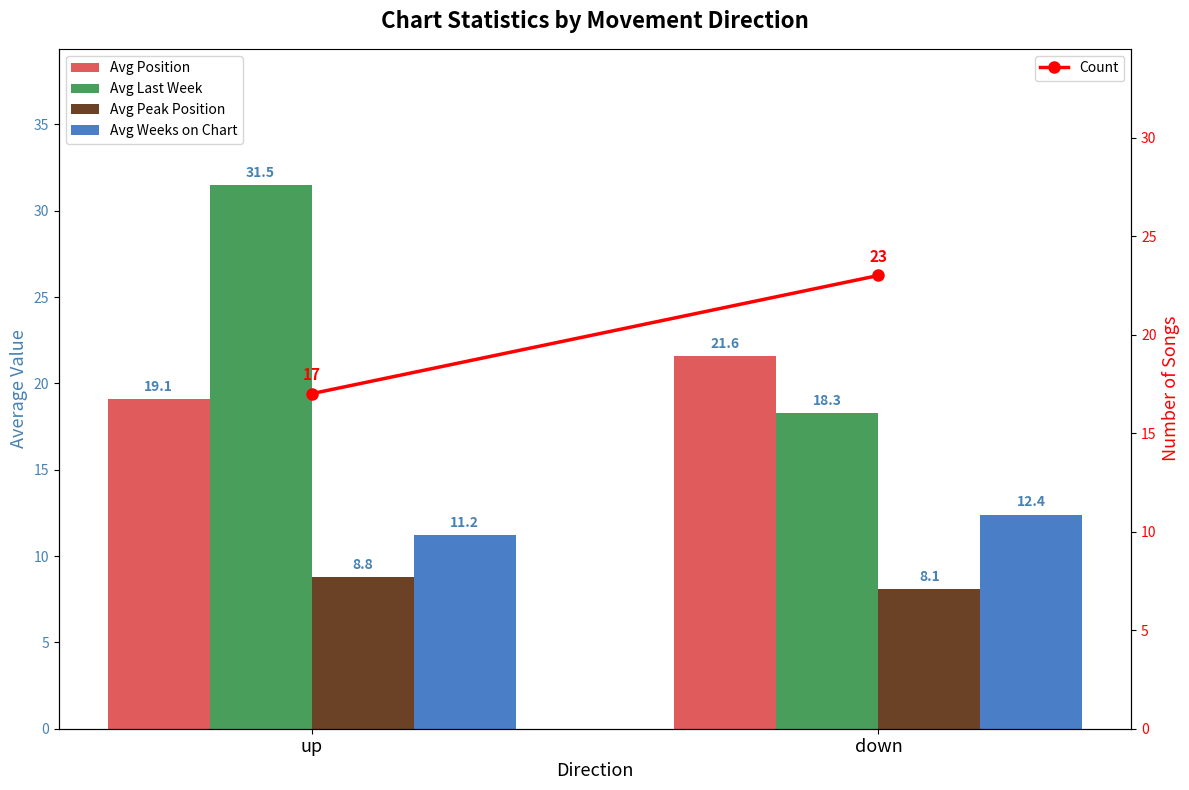

Is the value of Avg Weeks on Chart at down greater than the value of Avg Peak Position at down?

Yes